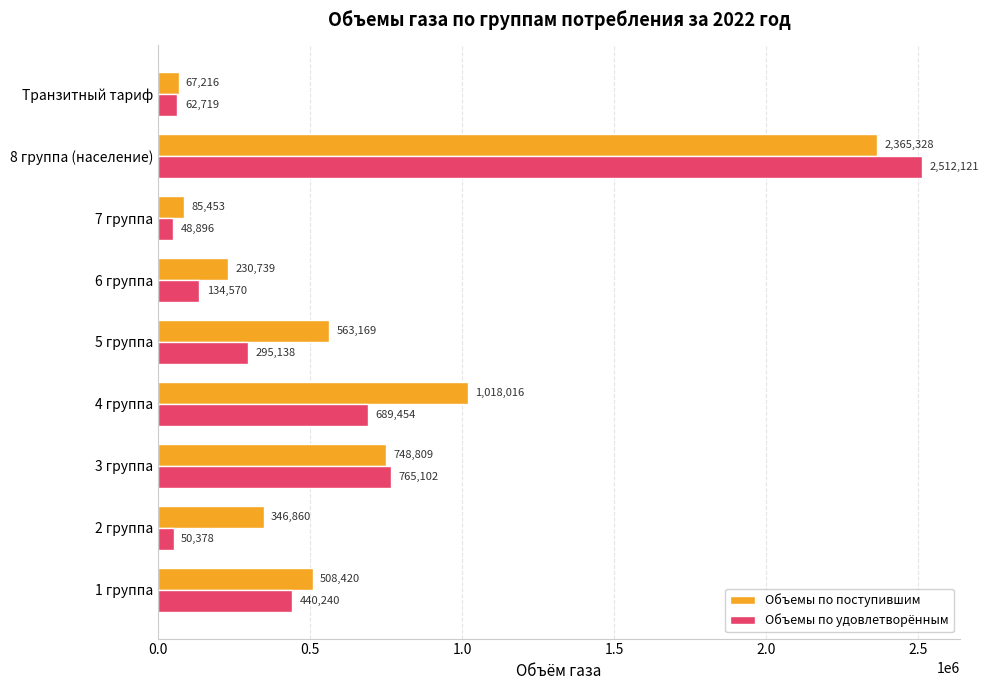

The Объемы по удовлетворённым series shows 62719.1 at Транзитный тариф. True or false?

True